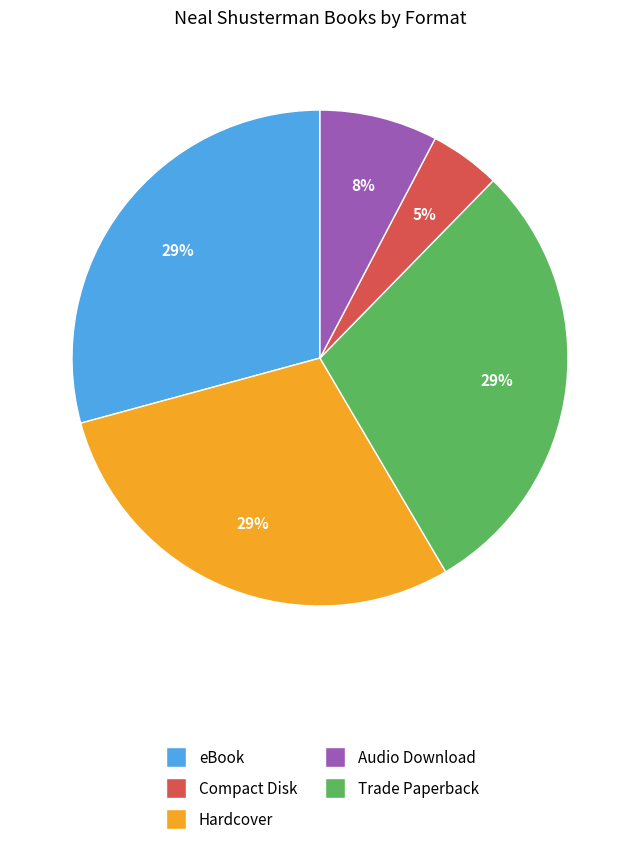

How many segments does this pie chart have?

5